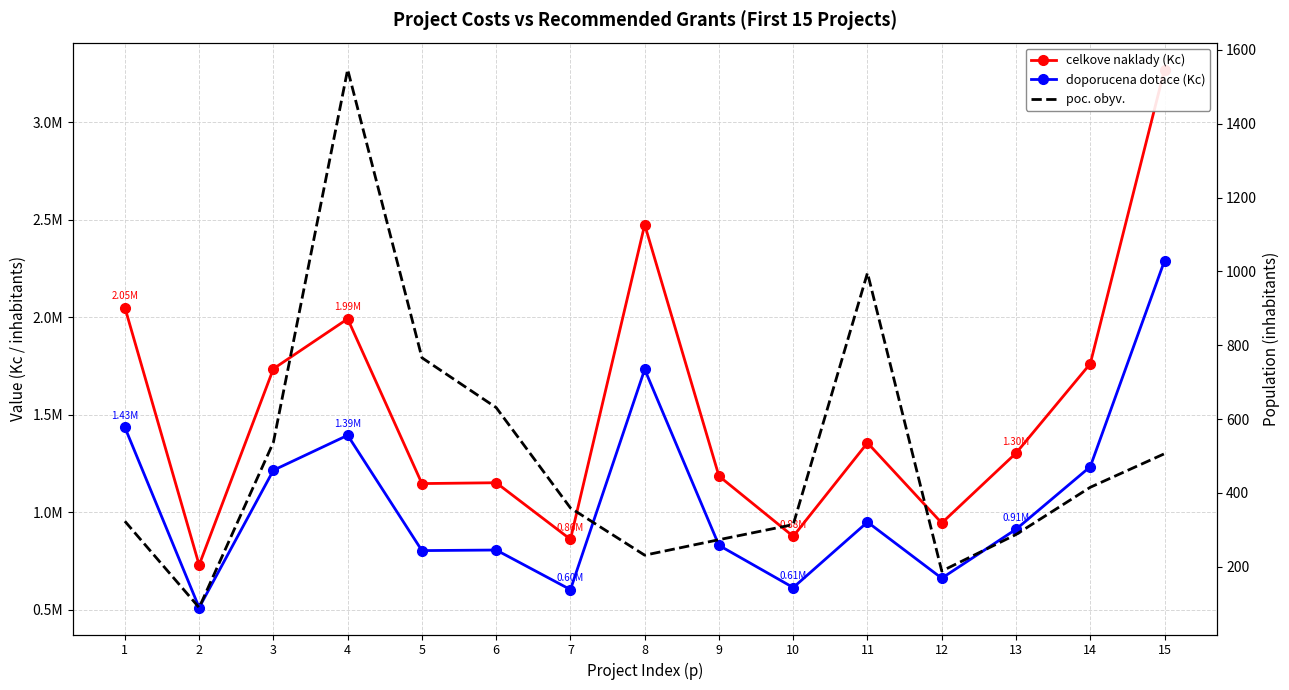

Which series has the largest total across all categories?

celkove naklady (Kc)